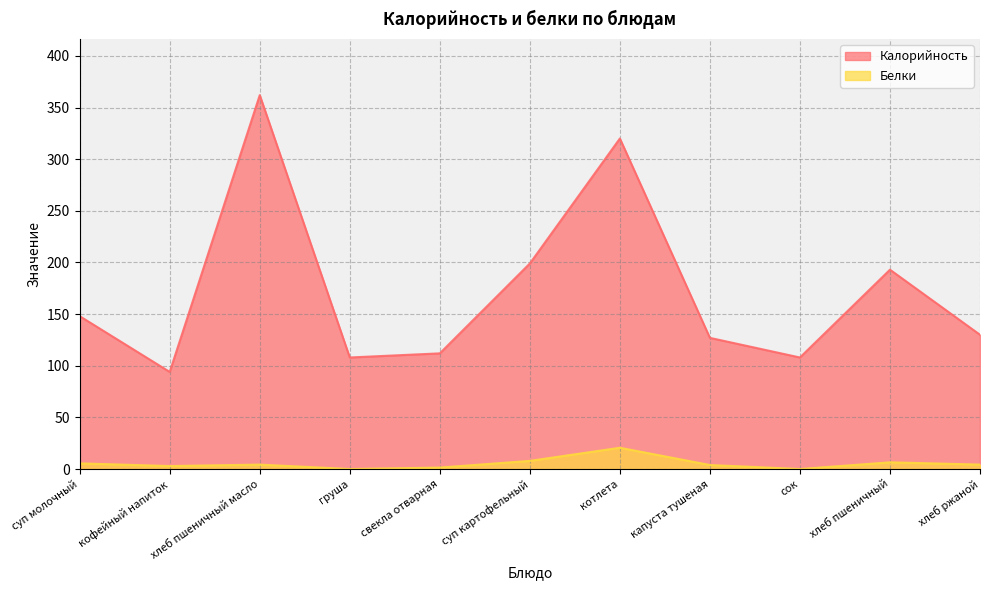

Reading left to right, extract all data points from this chart.

Калорийность: 148.0	94.0	362.0	108.0	112.0	199.0	320.0	127.0	108.0	193.0	130.0
Белки: 5.5	2.9	4.3	0.0	1.4	7.9	20.6	3.9	0.0	6.5	4.3